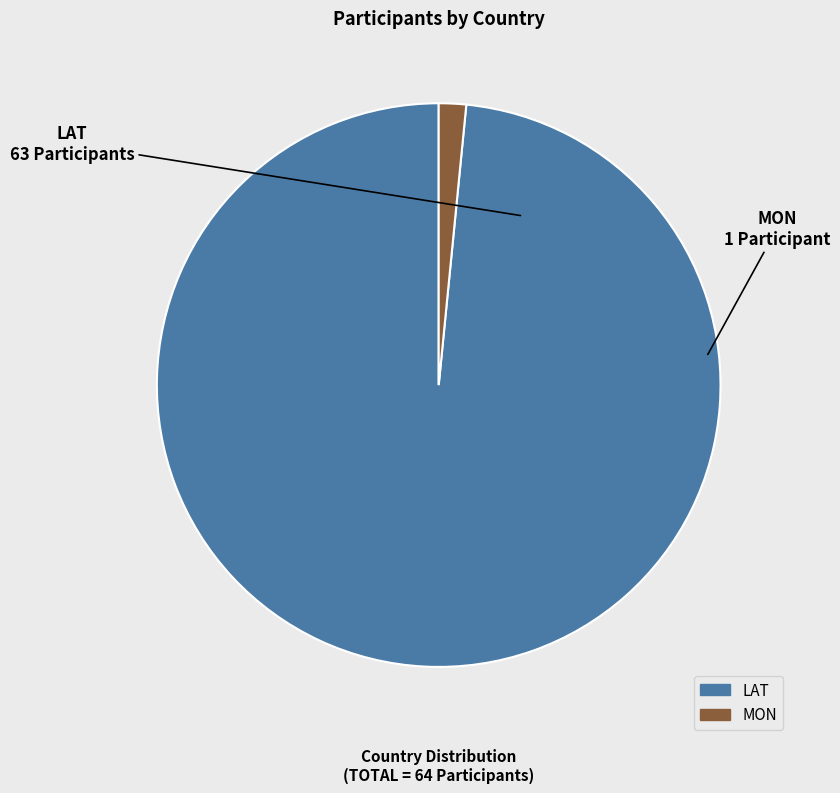

Is there any slice that represents more than half of the pie?

Yes